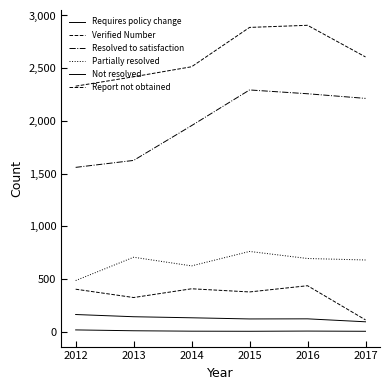

Which category has the highest value across all series?

2016